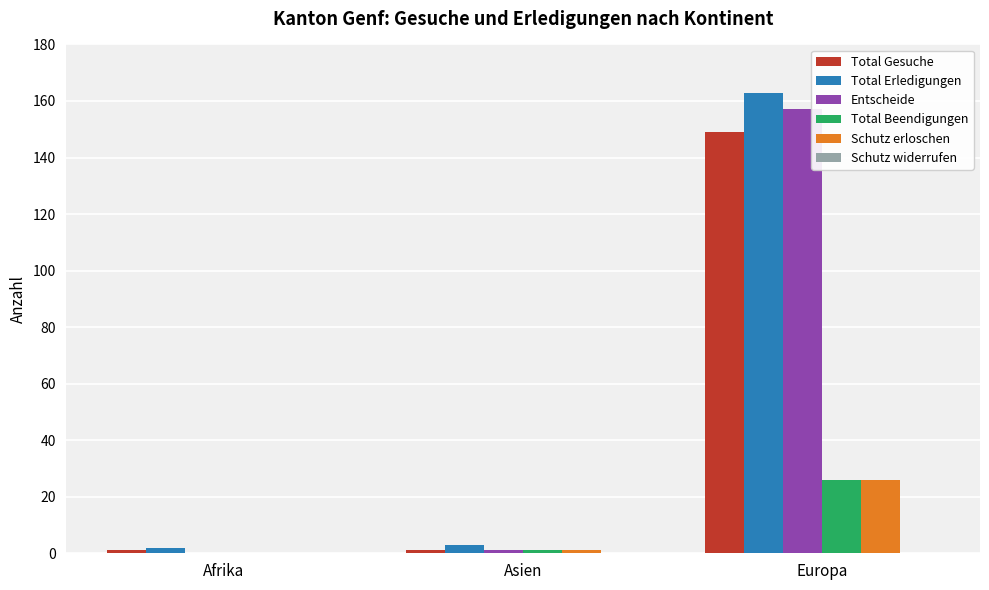

Reading right to left, transcribe all the data shown in this chart.

Total Gesuche: Europa=149	Asien=1	Afrika=1
Total Erledigungen: Europa=163	Asien=3	Afrika=2
Entscheide: Europa=157	Asien=1	Afrika=0
Total Beendigungen: Europa=26	Asien=1	Afrika=0
Schutz erloschen: Europa=26	Asien=1	Afrika=0